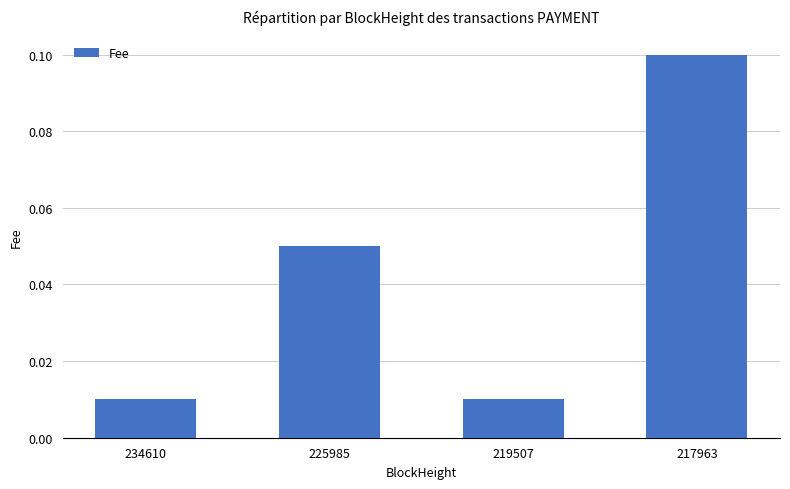

How many values are between 0 and 1?

4